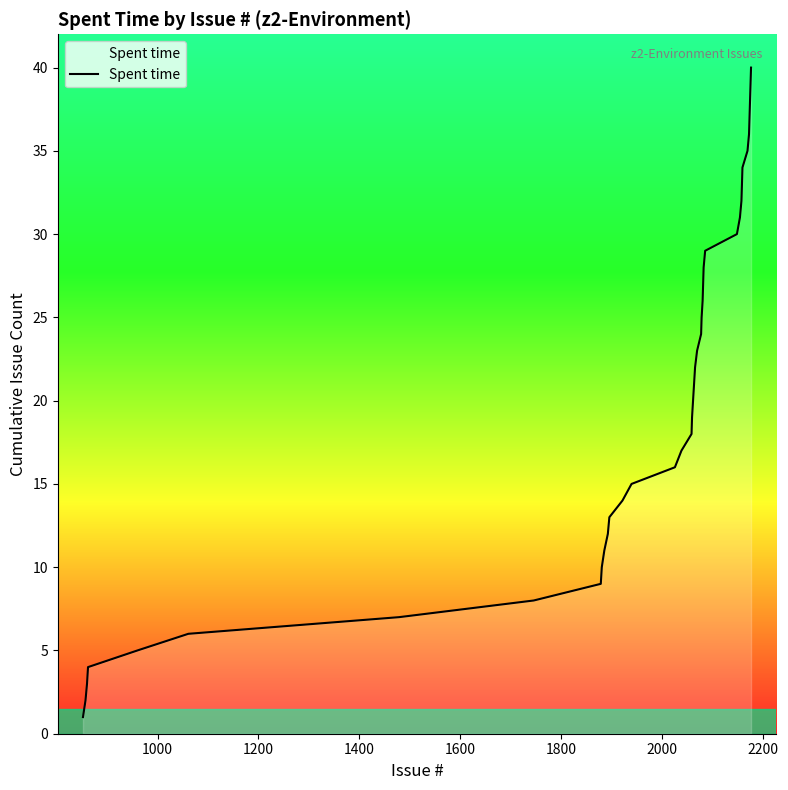

What is the maximum value shown in the chart?

40